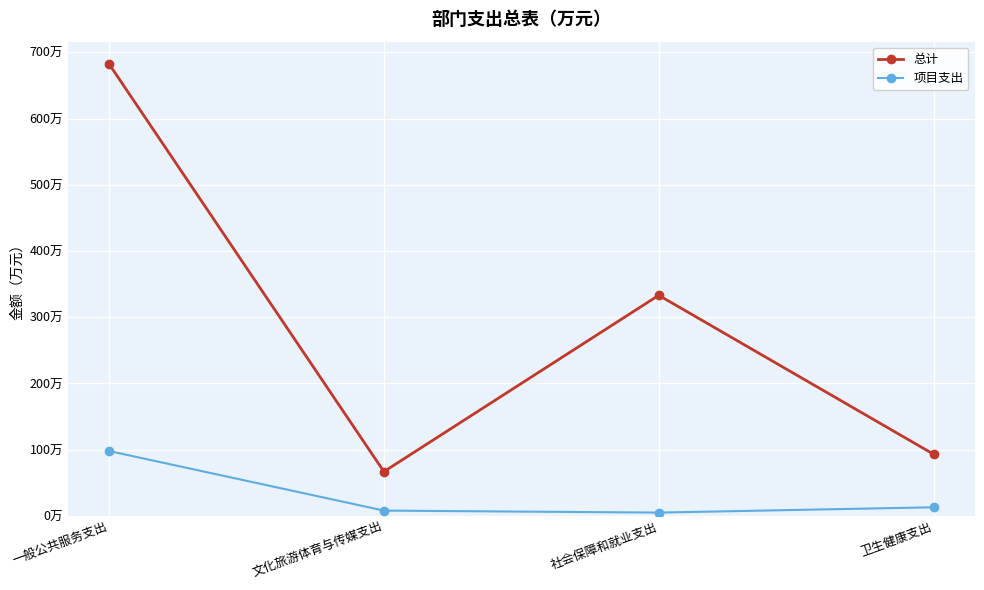

What are all the series names shown in the legend?

总计, 项目支出